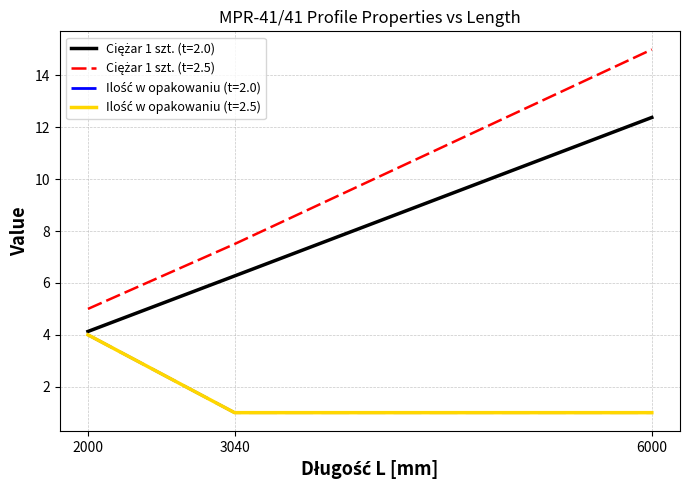

Rank the series by their maximum value, from lowest to highest.

Ilość w opakowaniu (t=2.0), Ilość w opakowaniu (t=2.5), Ciężar 1 szt. (t=2.0), Ciężar 1 szt. (t=2.5)